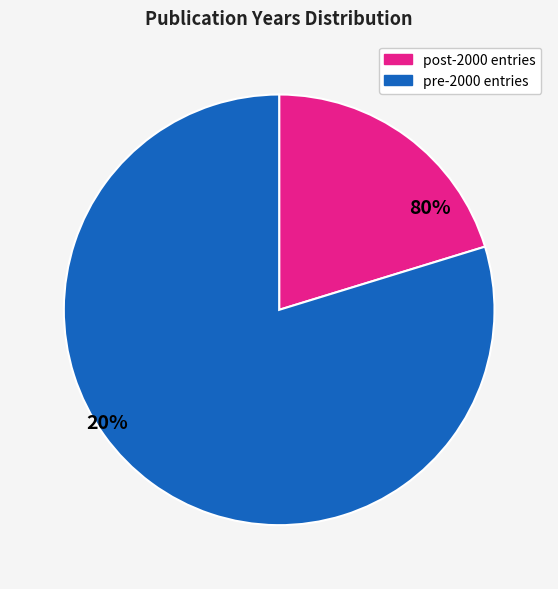

Is there a majority slice in this chart?

Yes